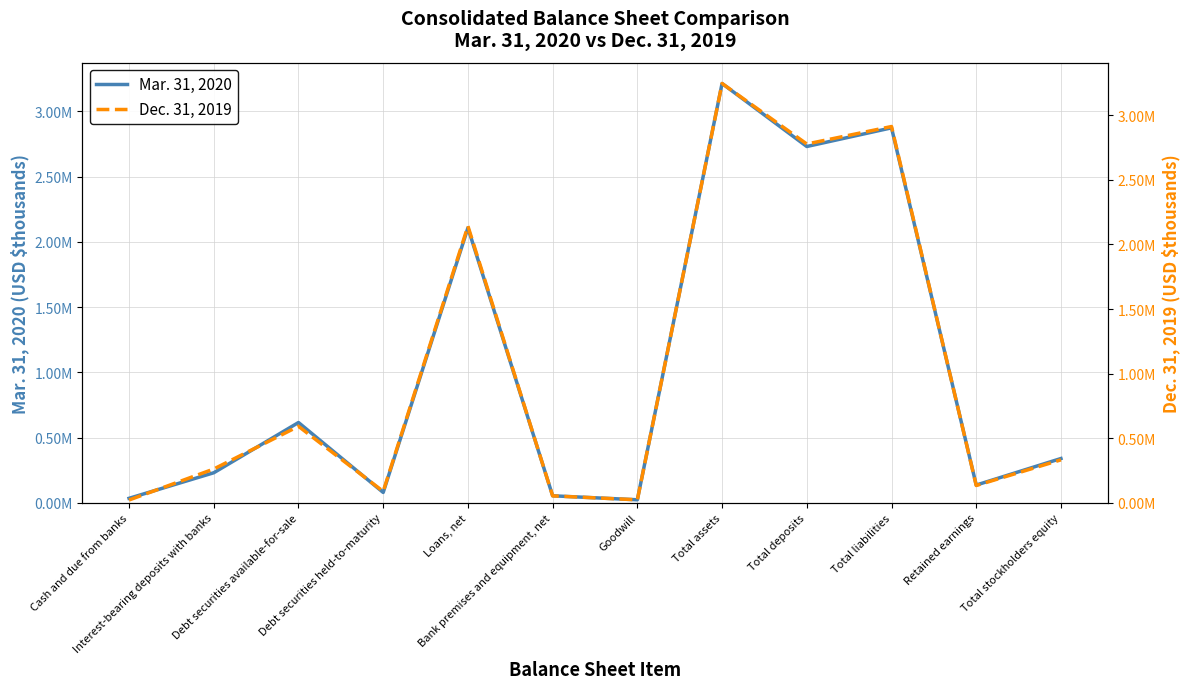

What is the difference between the second highest and second lowest values in the Mar. 31, 2020 series?

2838514